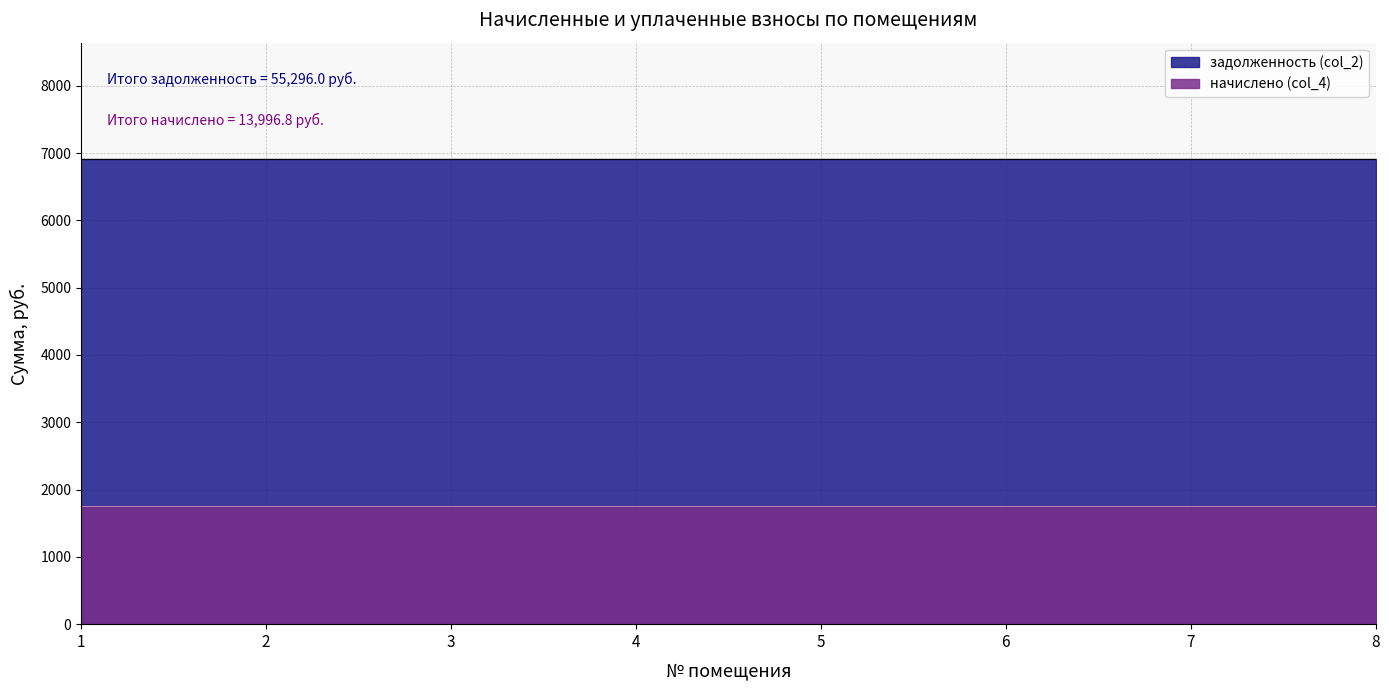

True or false: начислено (col_4) and задолженность (col_2) cross at least once.

False